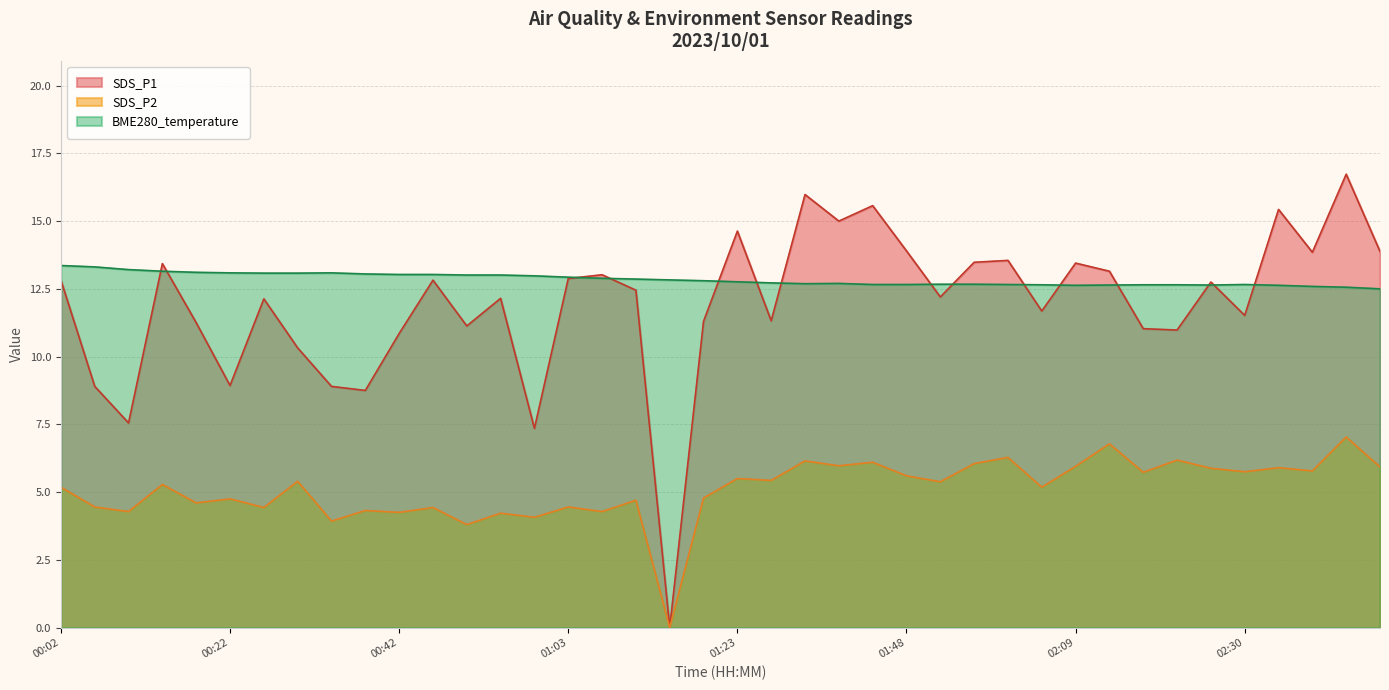

How many points are higher than both their immediate neighbors (excluding endpoints)?

3